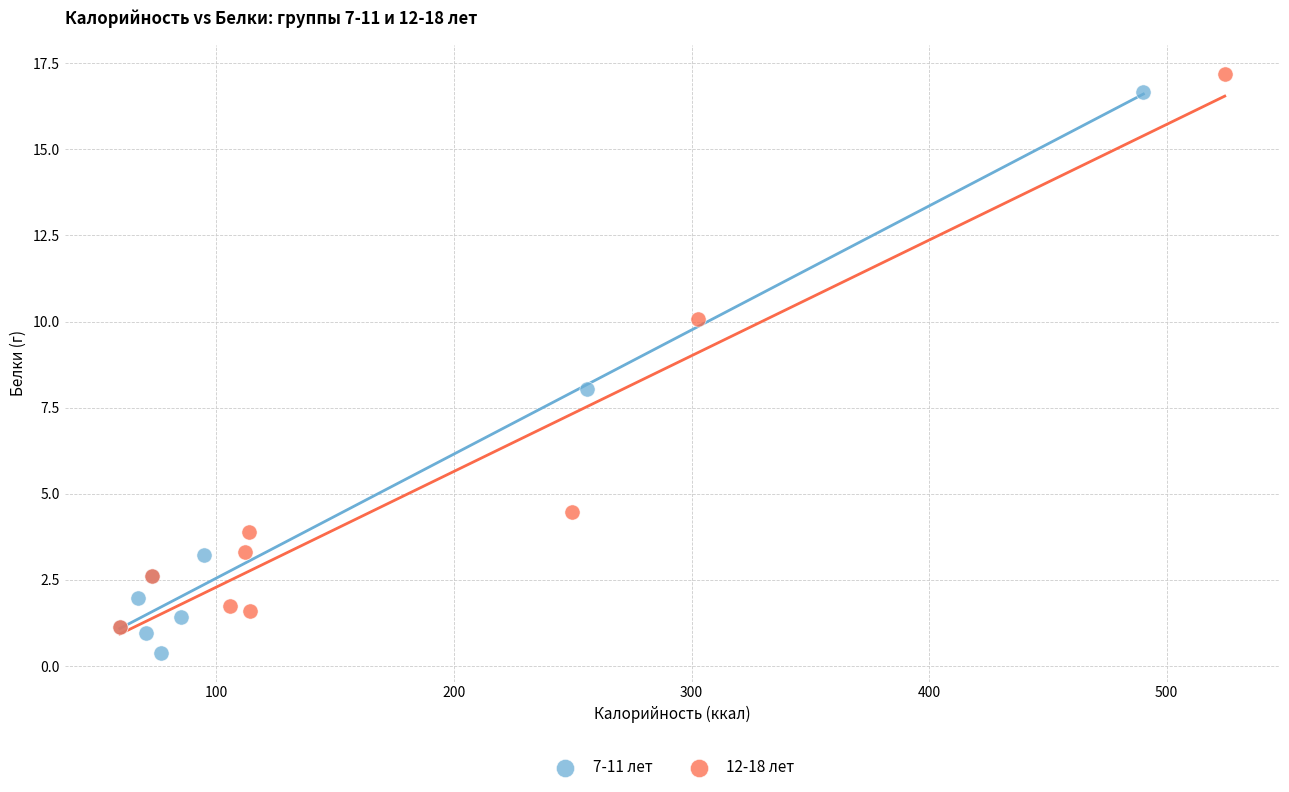

Which series reaches the minimum Y coordinate?

7-11 лет